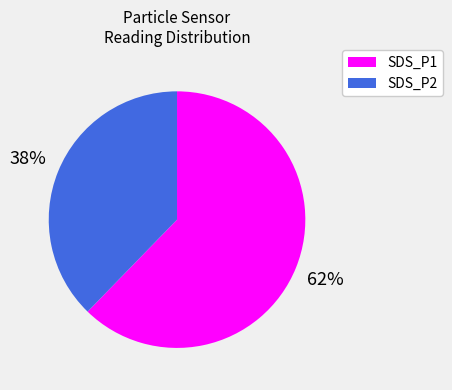

Which has a higher value, SDS_P1 or SDS_P2?

SDS_P1